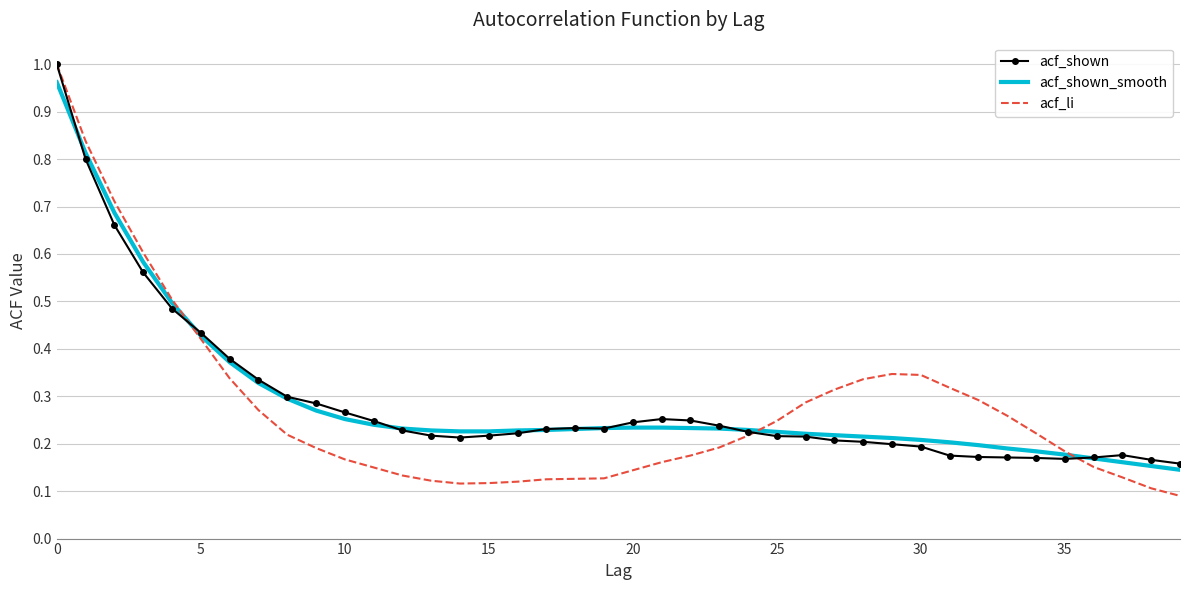

Which series has the largest range (max minus min)?

acf_li